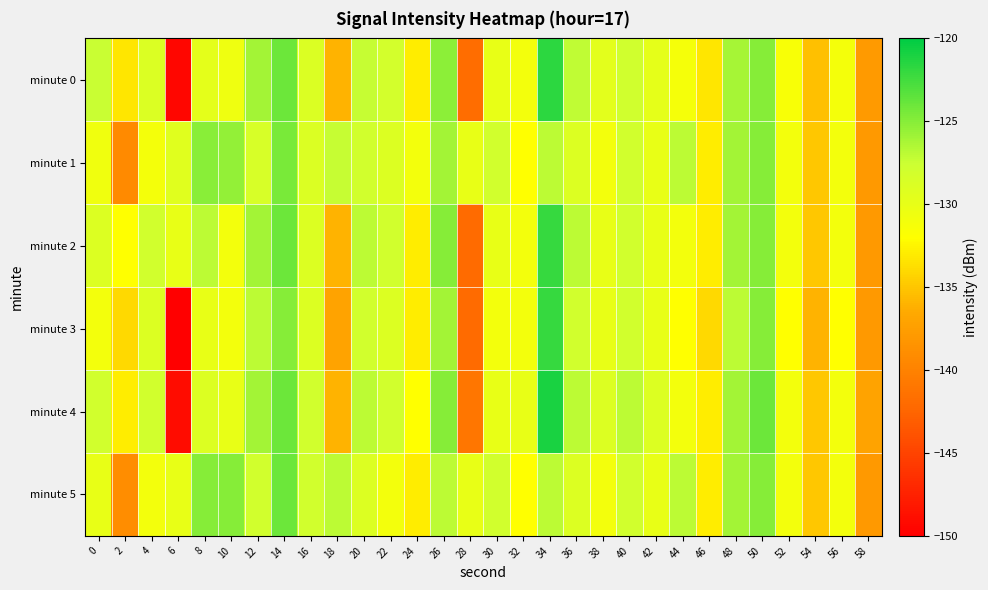

What is the maximum value shown in the chart?

-121.0